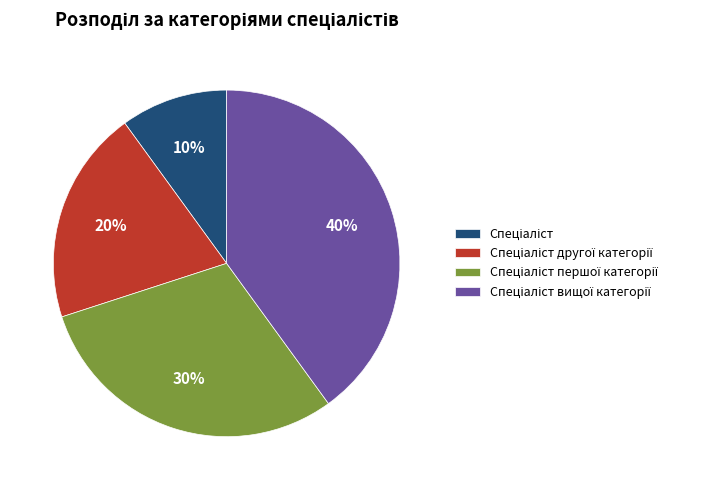

To the nearest percent, what is the average slice percentage?

25%